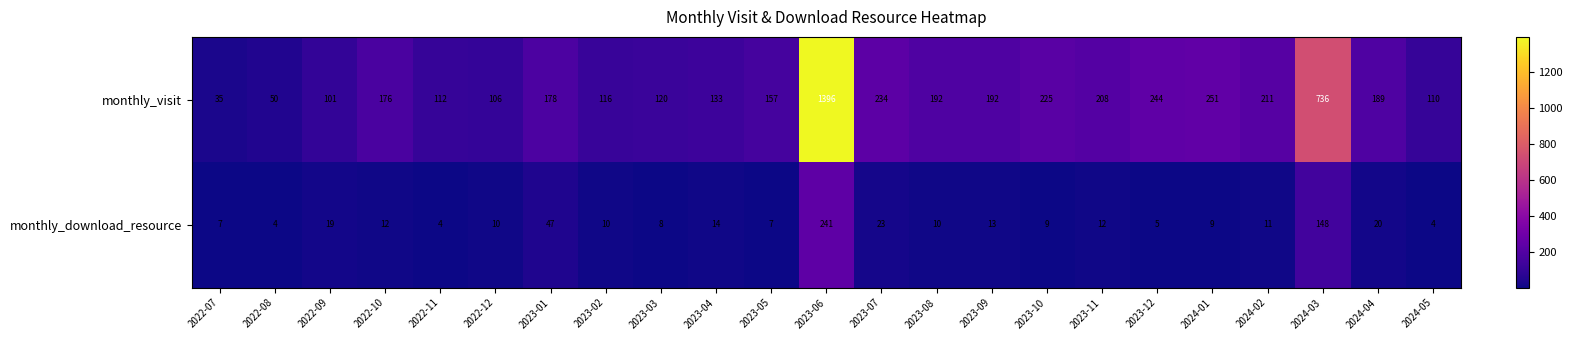

How many distinct data groups are displayed?

2